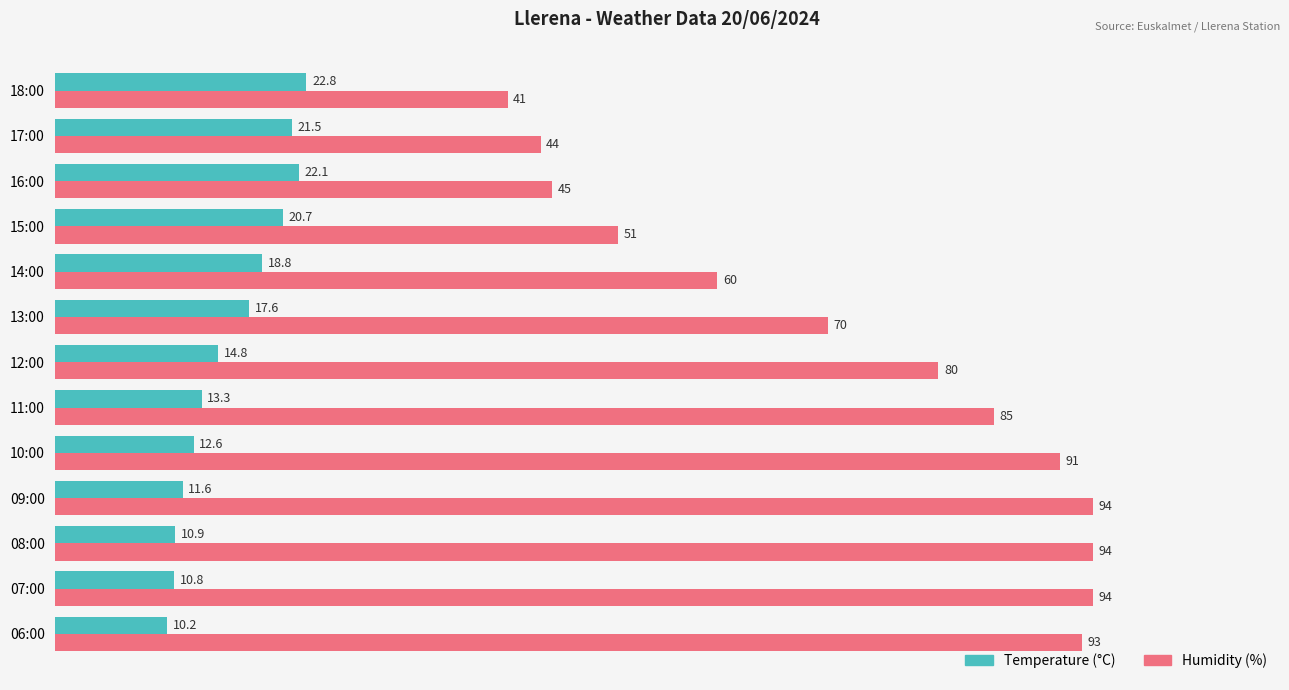

Which series changed the most between 16:00 and 17:00?

Humidity (%)